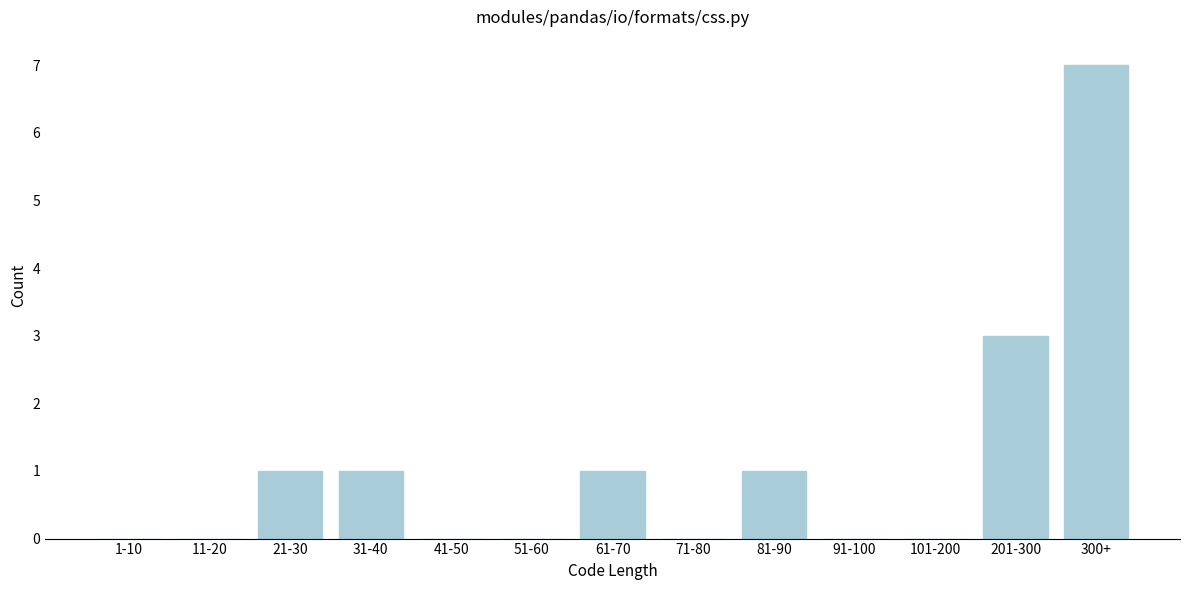

What is the sum of all values?

14